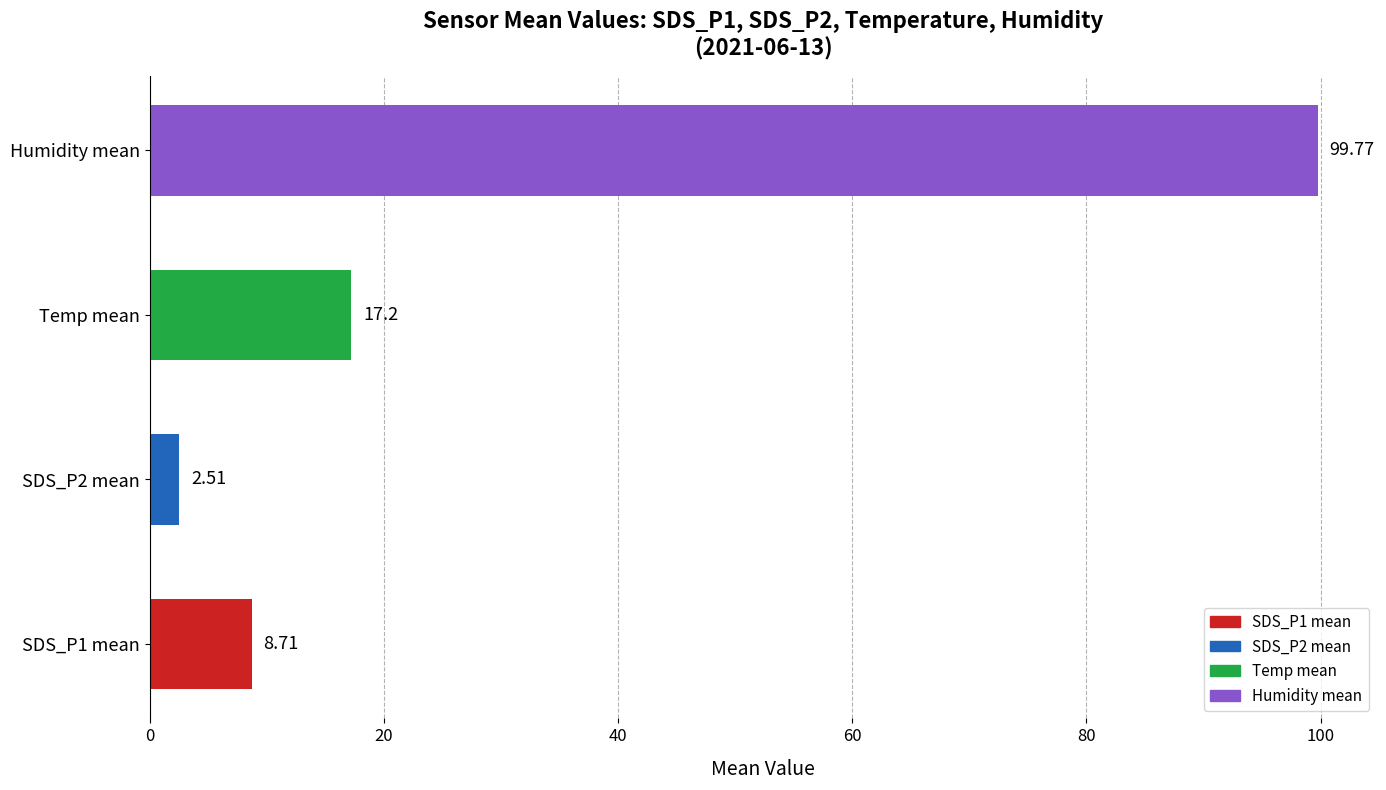

List the labels in order of value, smallest first.

SDS_P2 mean, SDS_P1 mean, Temp mean, Humidity mean